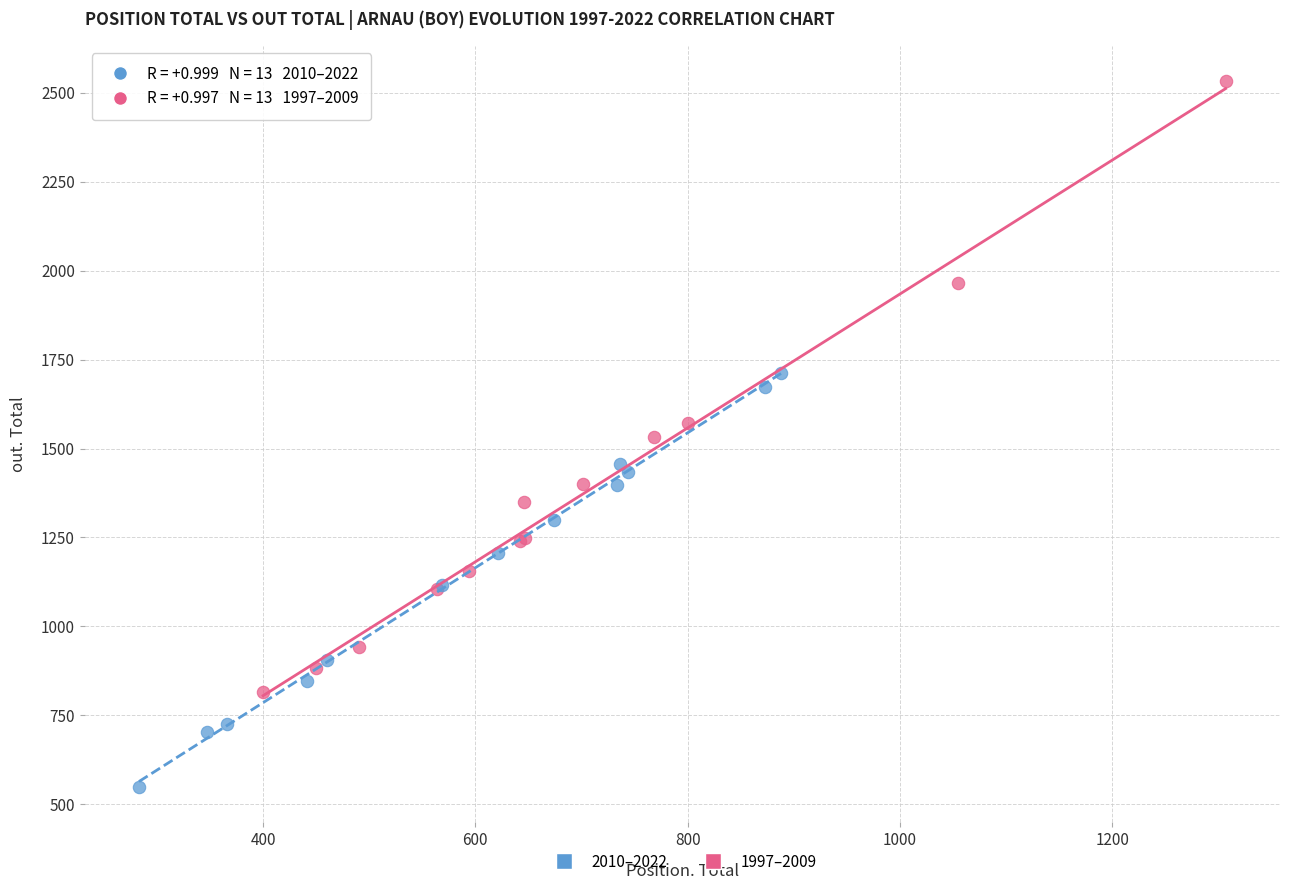

Which series contains the lowest Y value?

2010–2022